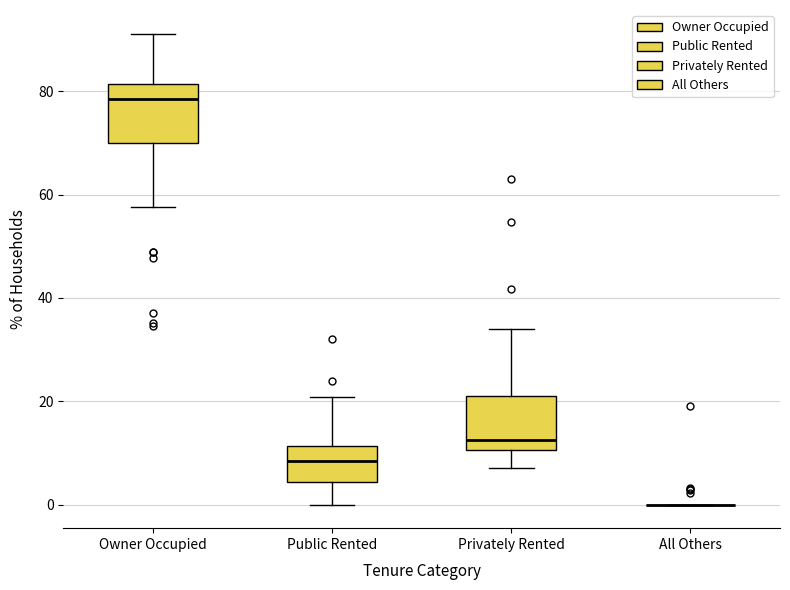

Reading left to right, transcribe this box plot: for each box, give where its median line is, the range the box spans, and where its two whiskers end, as read against the y-axis. The values are not printed on the chart, so give them approximately, as read against the axis.

Owner Occupied: median 78, box 70 to 82, whiskers 58 to 92
Public Rented: median 8, box 4 to 12, whiskers 0 to 20
Privately Rented: median 12, box 10 to 22, whiskers 8 to 34
All Others: box collapsed to a line at 0, whiskers 0 to 0